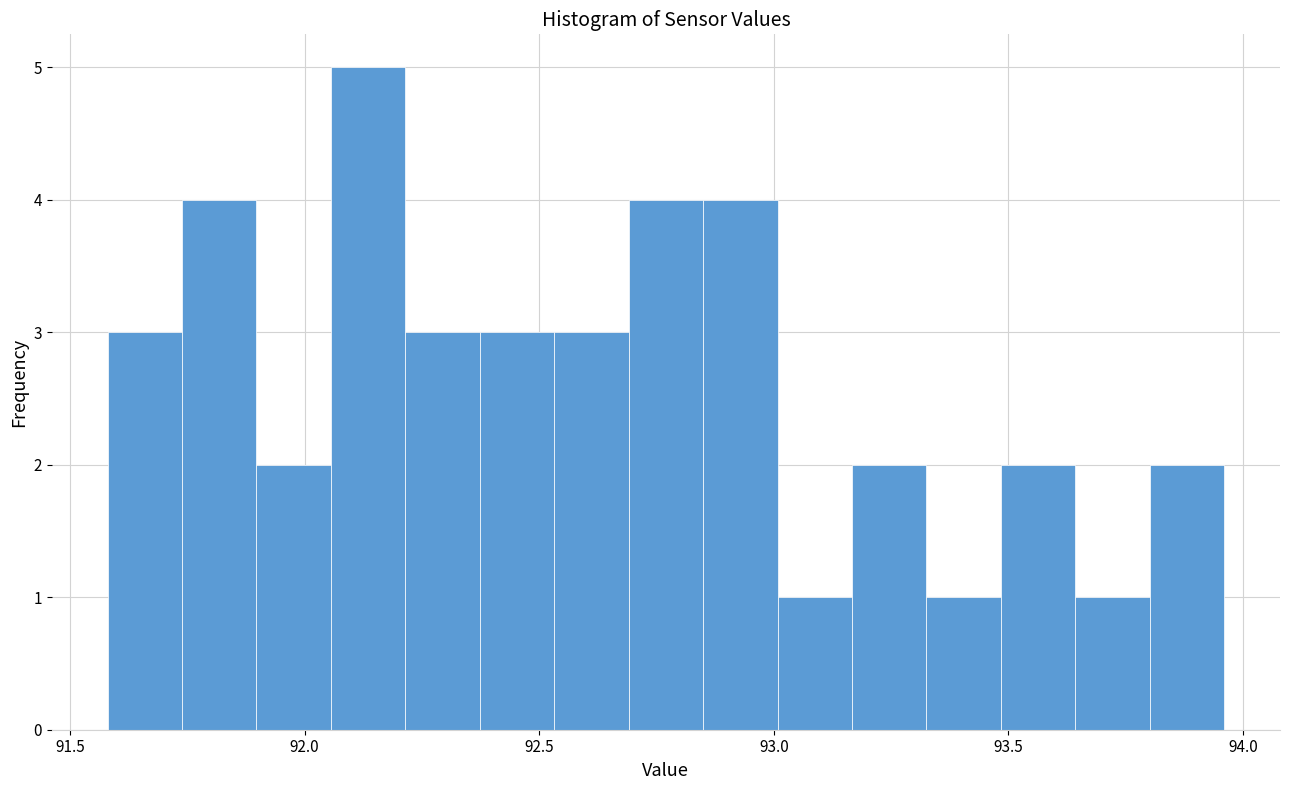

Read against the x-axis, roughly where is the centre of the tallest bar?

92.15